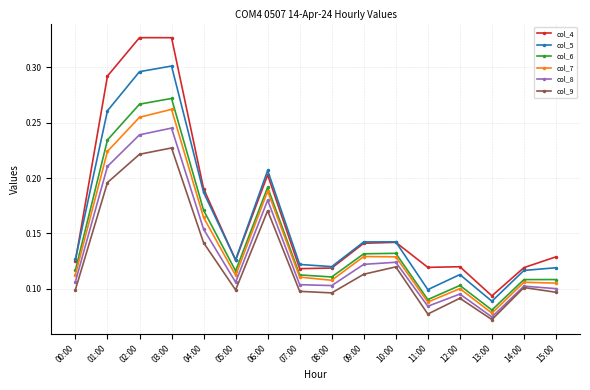

True or false: col_8 has a value of 0.2 at 00:00.

False